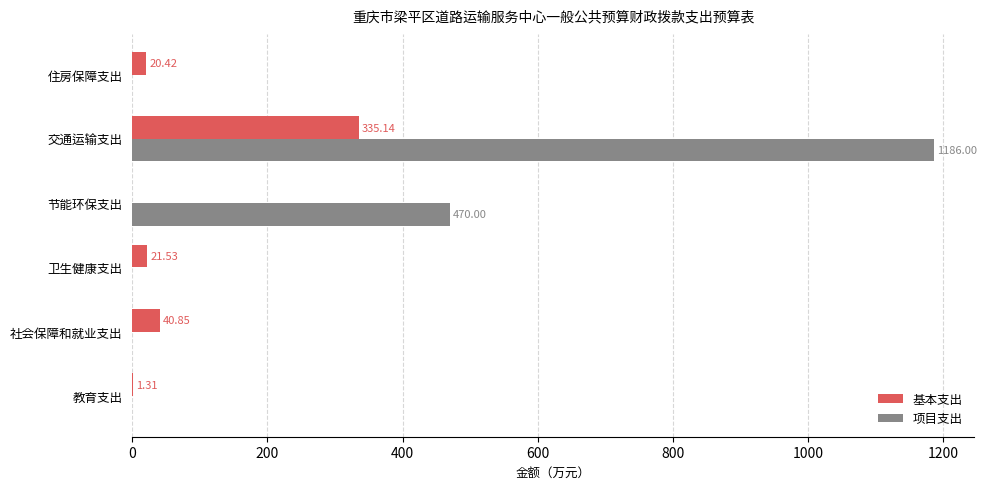

At which category is the sum across all series the highest?

交通运输支出